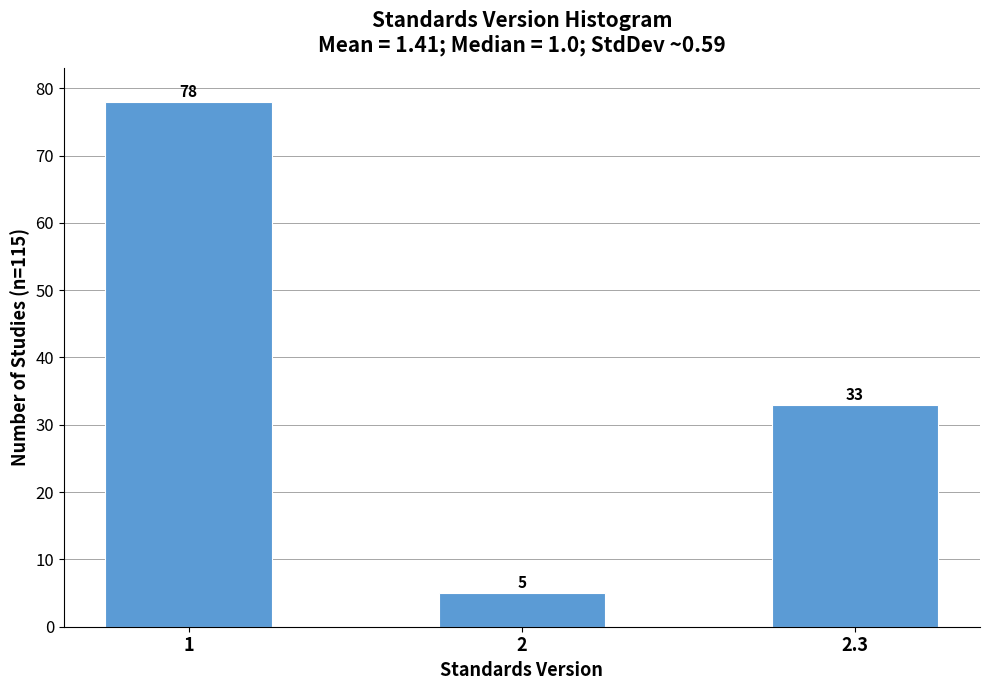

Reading left to right, extract all data points from this chart.

78	5	33